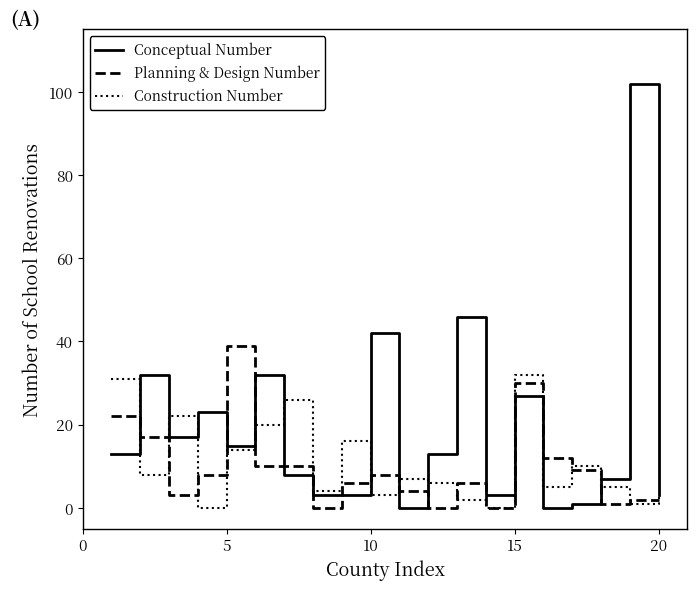

Rank the series by their maximum value, from highest to lowest.

Conceptual Number, Planning & Design Number, Construction Number